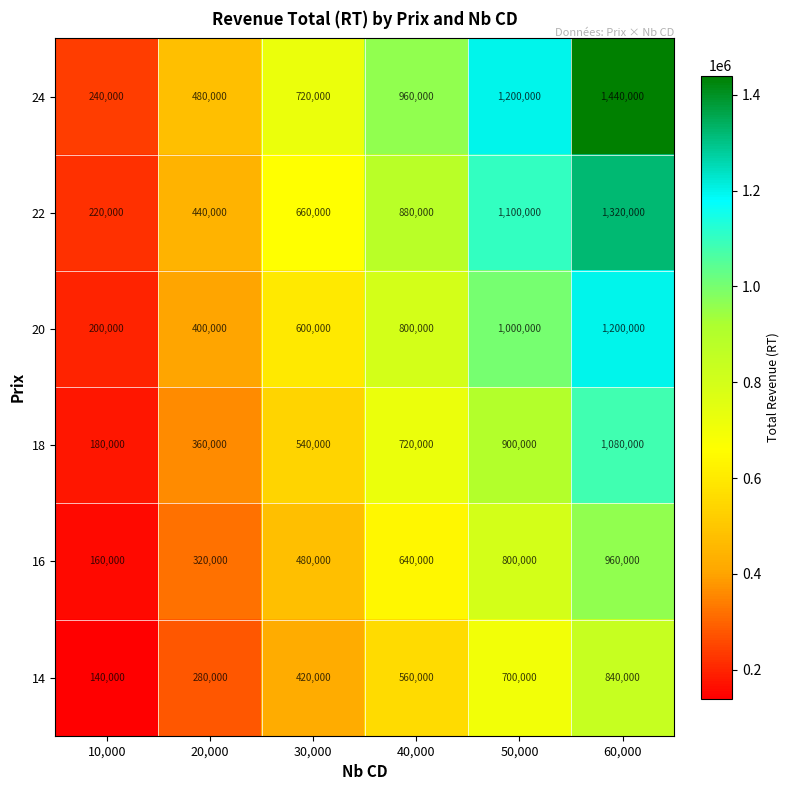

Which series changed the most between 20,000 and 60,000?

24